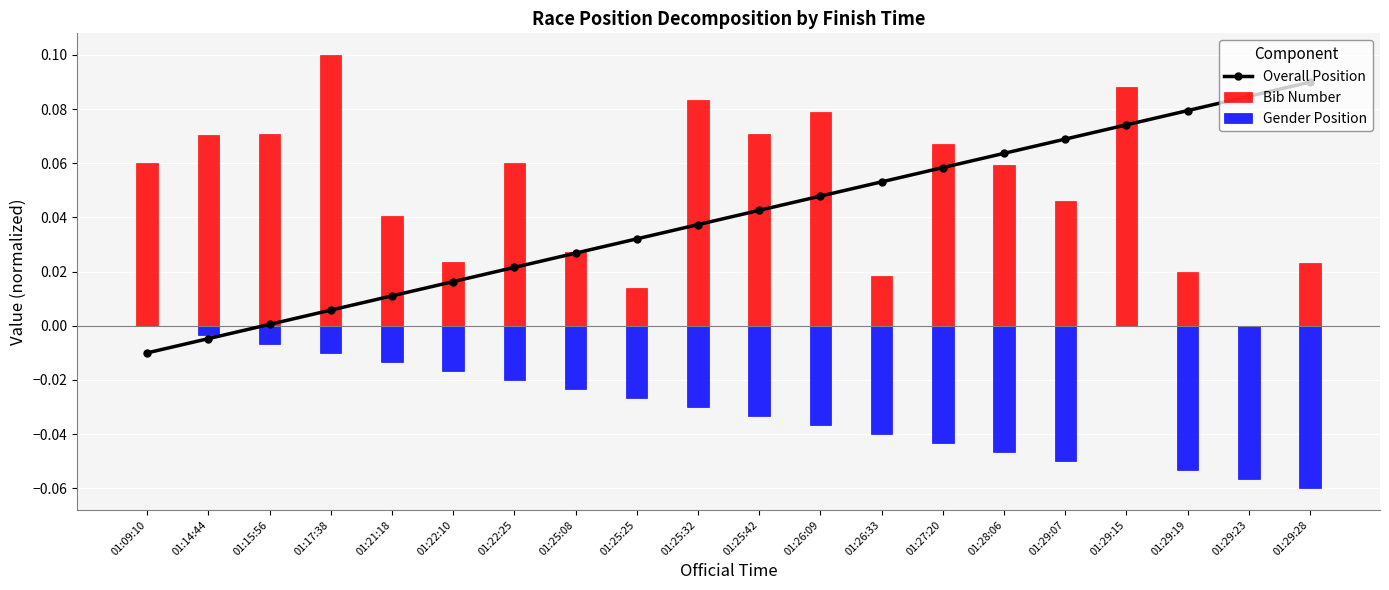

How many bars are there in total?

20